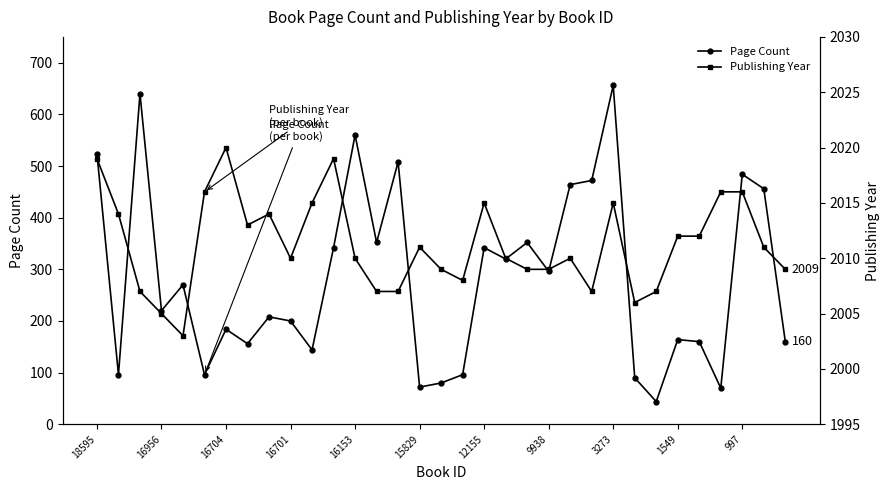

What is the maximum value for Page Count?

656